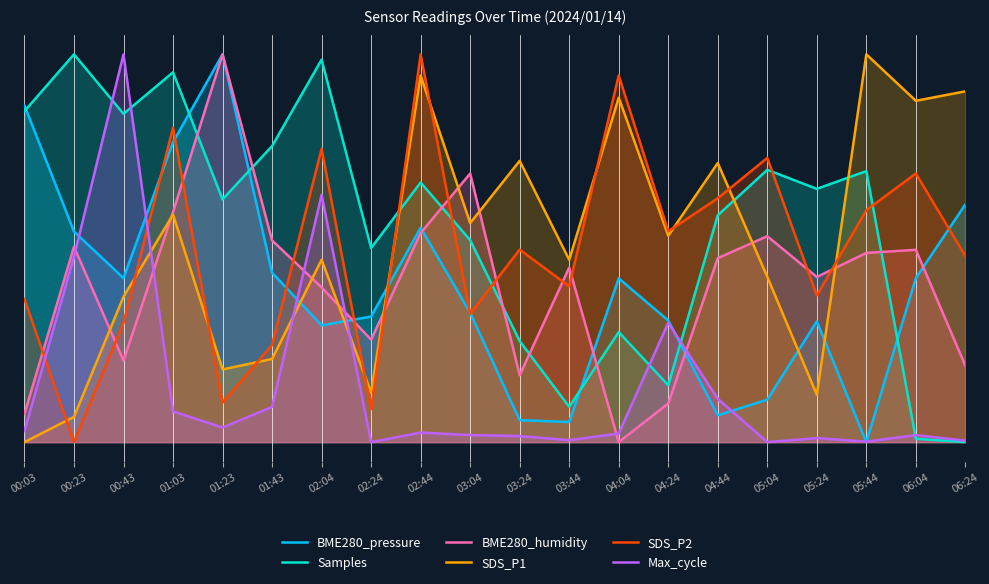

In SDS_P1, how many points are lower than both neighbors (excluding endpoints)?

7